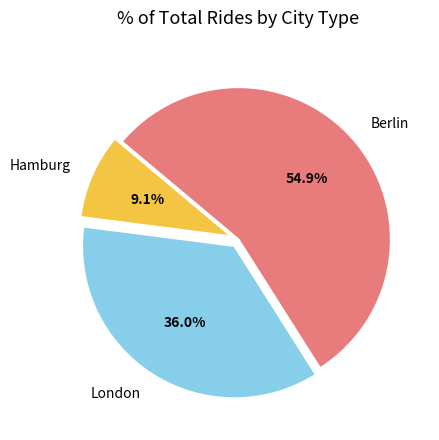

The Berlin slice represents 55% of the pie. True or false?

True